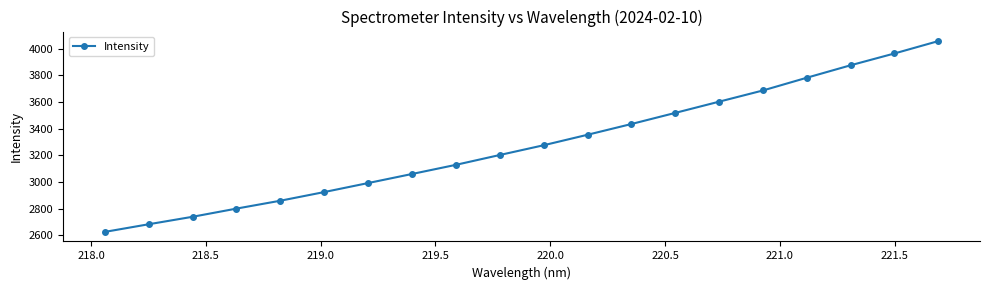

What is the value of the 17th point from the left?

3782.3